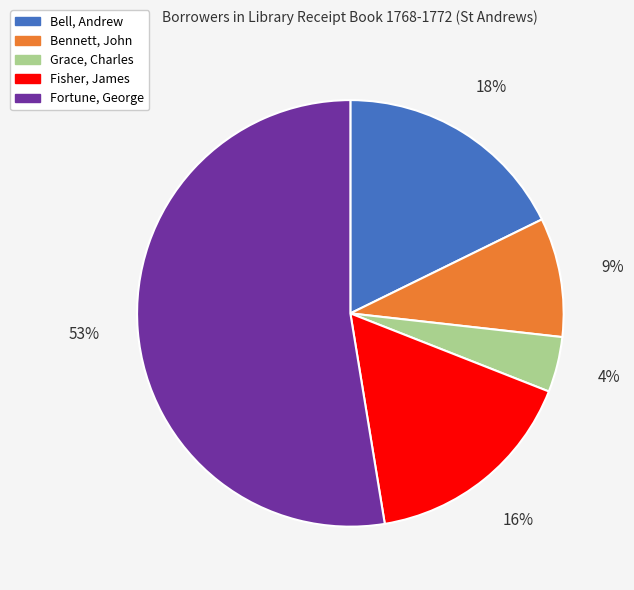

Count the number of slices in the pie.

5